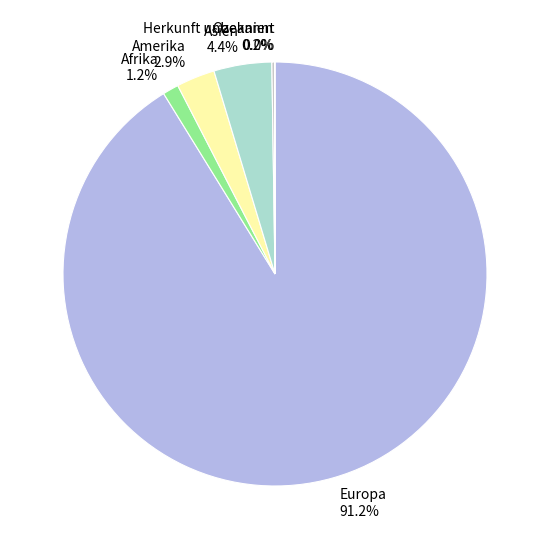

What percentage is NOT represented by Asien?

95.6%